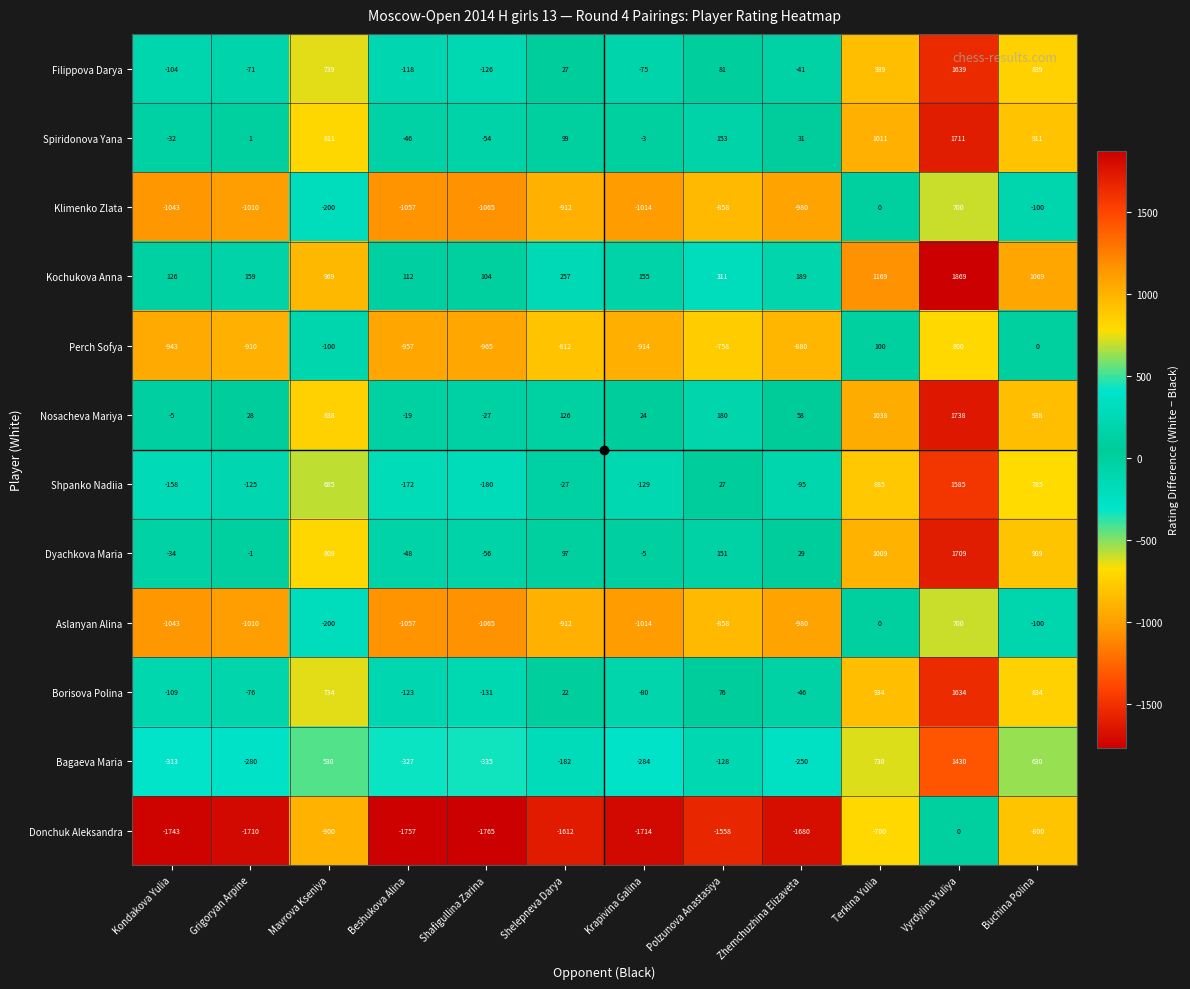

Is it true that Bagaeva Maria equals -456 at Shafigullina Zarina?

False